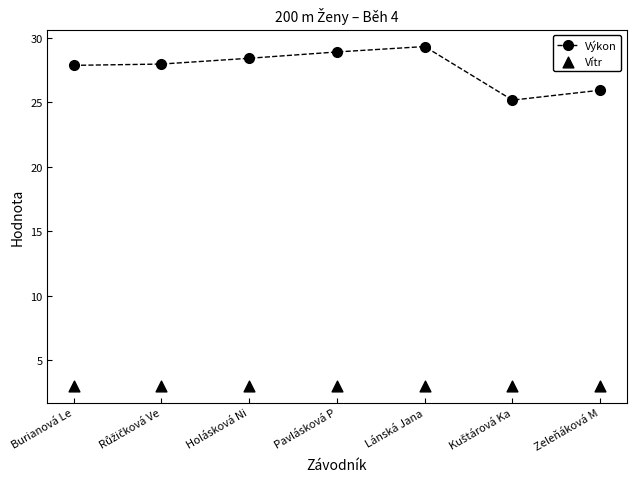

What are all the series names shown in the legend?

Výkon, Vítr